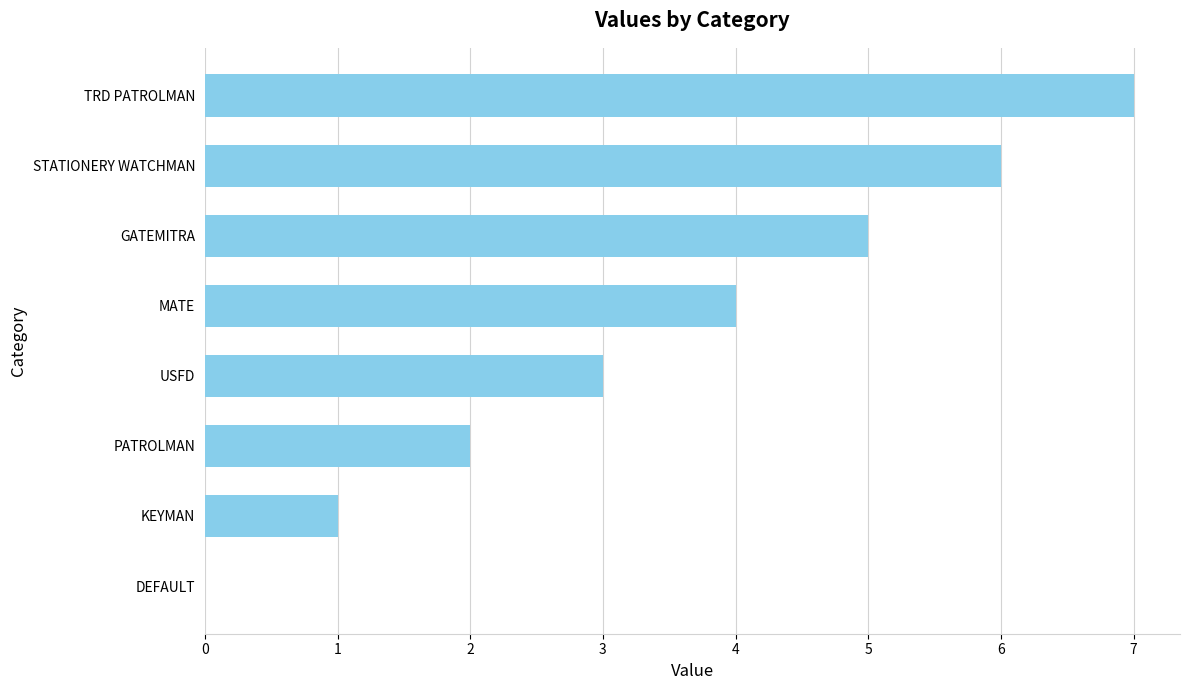

The value at STATIONERY WATCHMAN is 2. True or false?

False